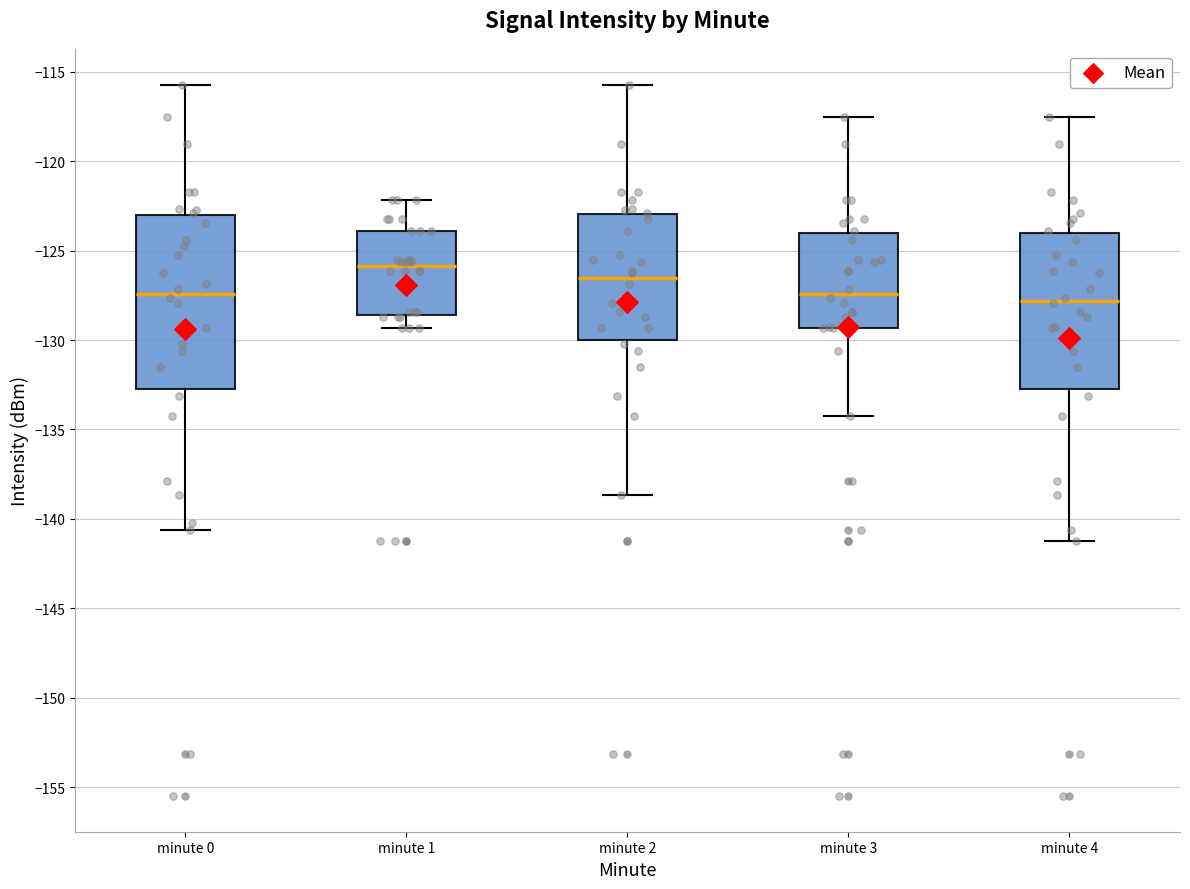

Where is the upper edge of the box for minute 4 on the y-axis? The values are not printed on the chart, so give them approximately, as read against the axis.

-124.0